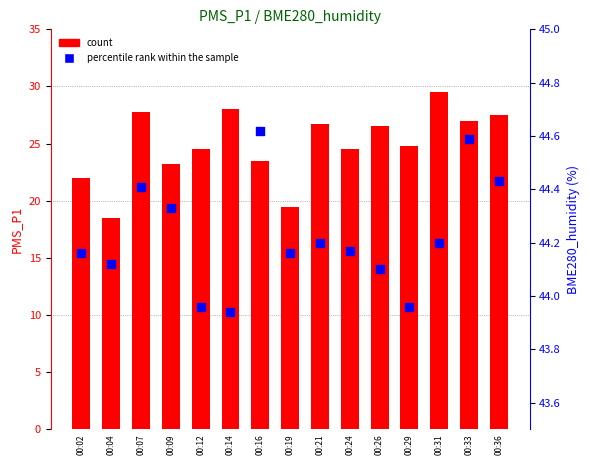

Which series reaches the maximum Y coordinate?

percentile rank within the sample